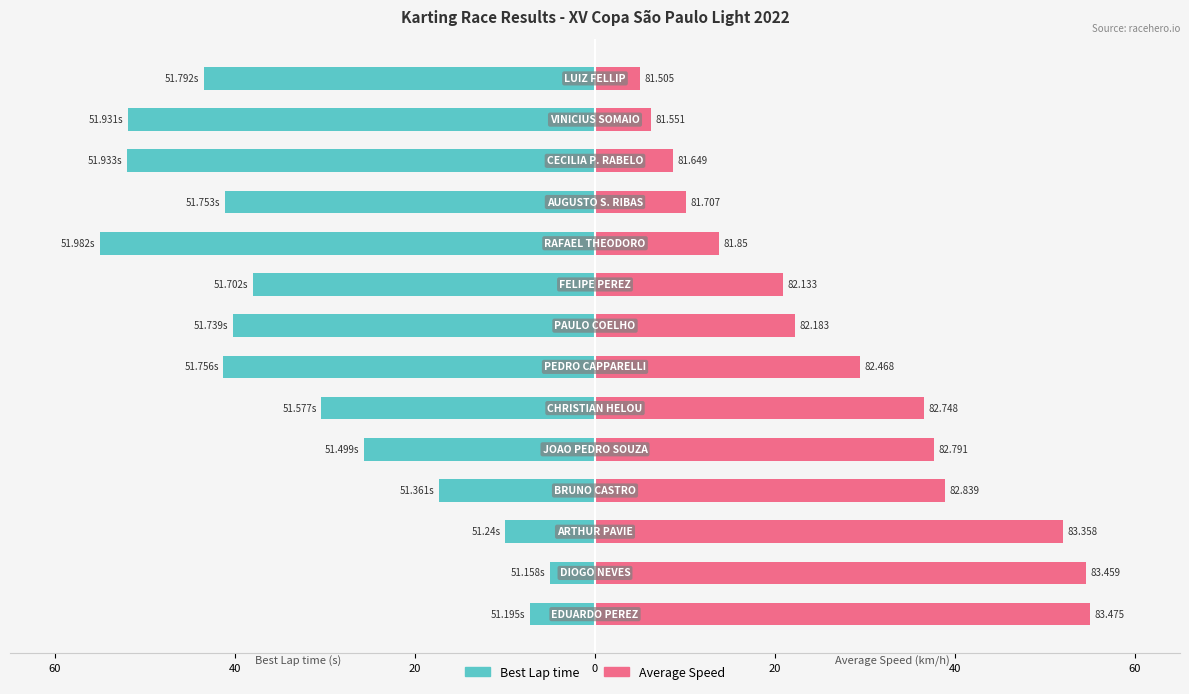

The value of Average Speed at 0 is 11.2. True or false?

False